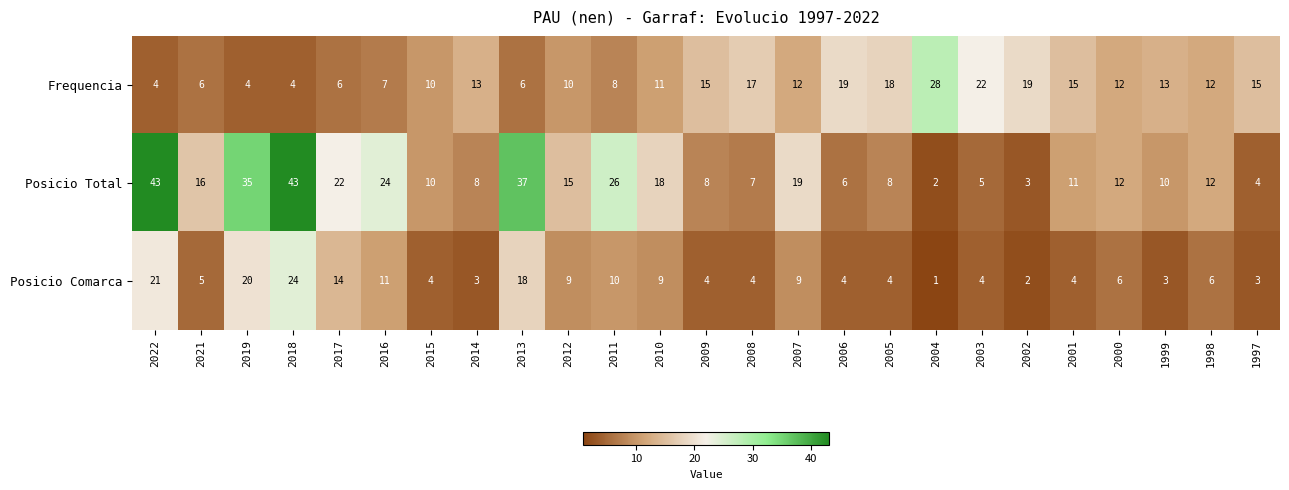

Which series has the largest total across all categories?

Posicio Total